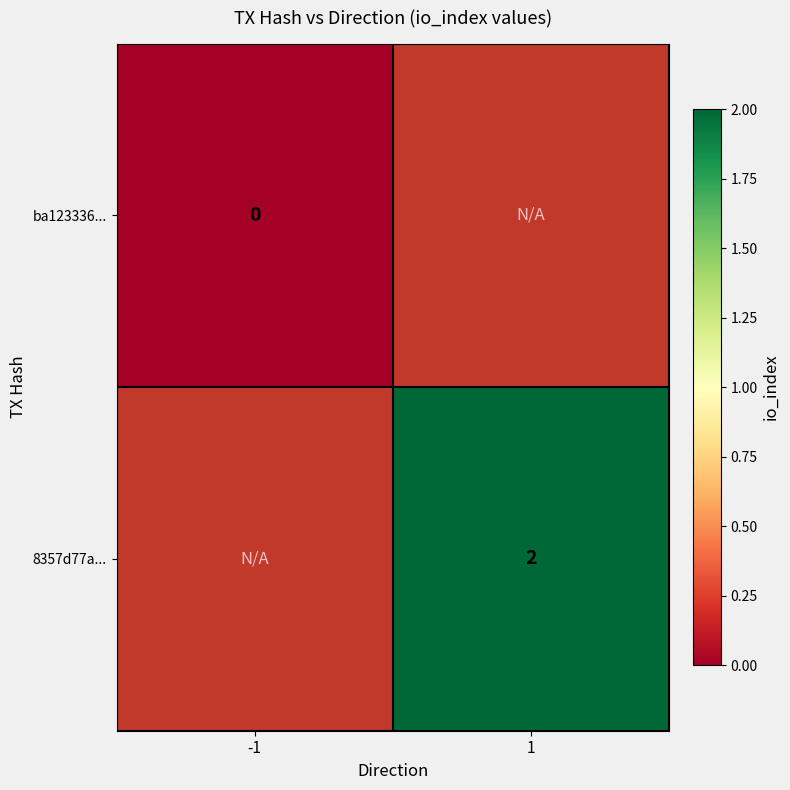

Is the value of ba123336... at -1 greater than the value of 8357d77a... at 1?

No